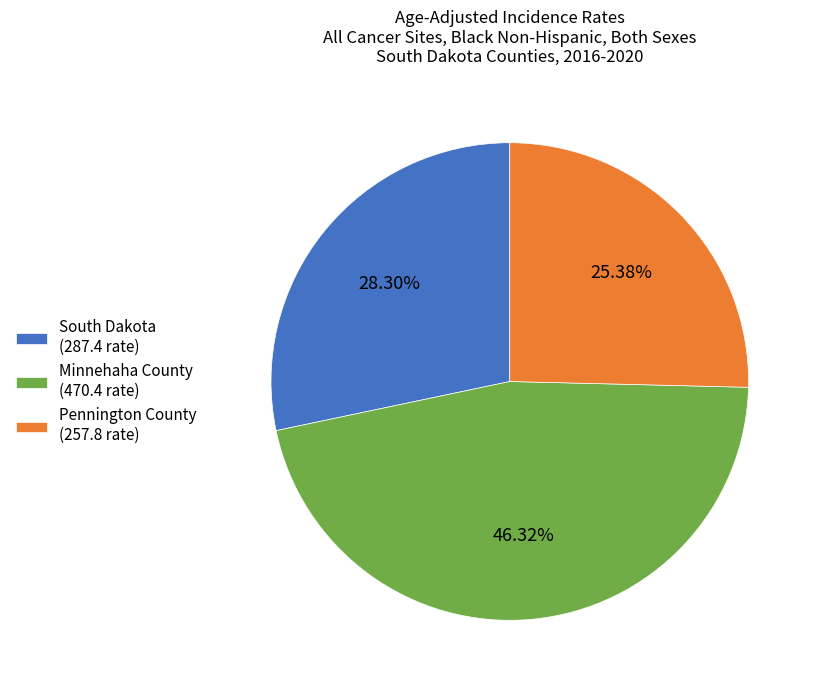

Is it true that South Dakota is 38% of the pie?

False